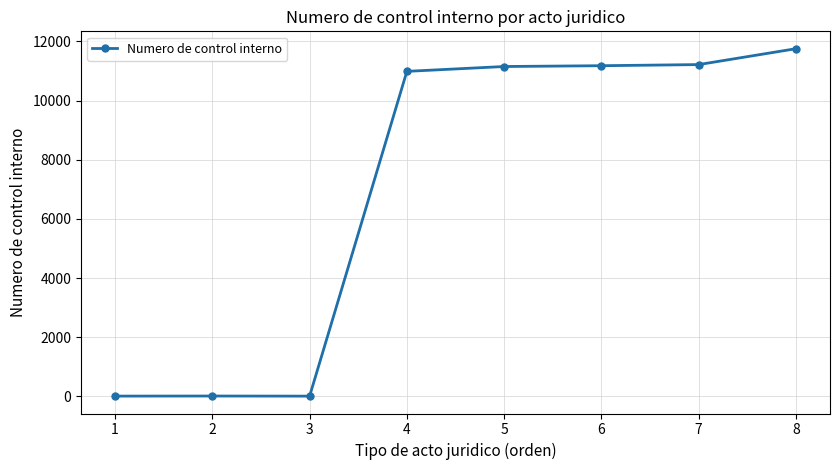

What is the sum of all values?

56324